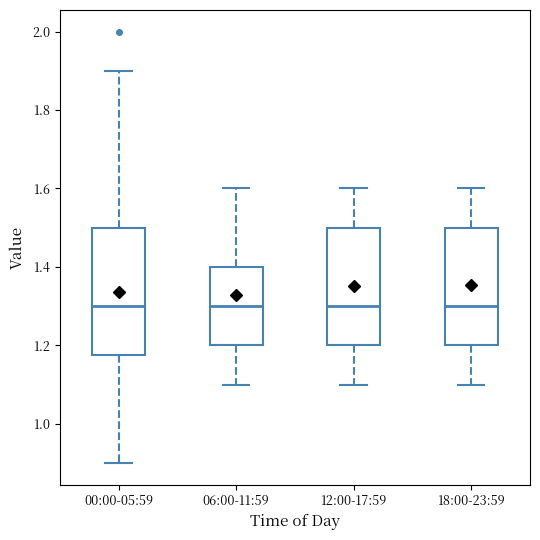

Reading left to right, read every box against the y-axis: the position of its median line, the range the box covers, and the ends of its whiskers. The values are not printed on the chart, so give them approximately, as read against the axis.

00:00-05:59: median 1.30, box 1.18 to 1.50, whiskers 0.90 to 1.90
06:00-11:59: median 1.30, box 1.20 to 1.40, whiskers 1.10 to 1.60
12:00-17:59: median 1.30, box 1.20 to 1.50, whiskers 1.10 to 1.60
18:00-23:59: median 1.30, box 1.20 to 1.50, whiskers 1.10 to 1.60